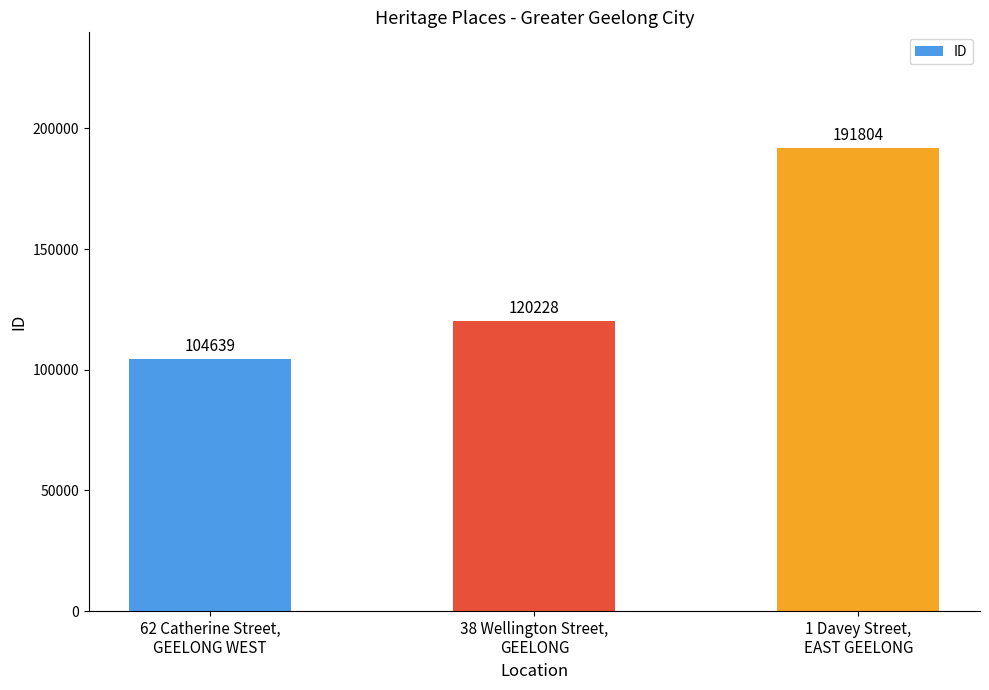

Which label corresponds to the smallest value in the chart?

62 Catherine Street,
GEELONG WEST